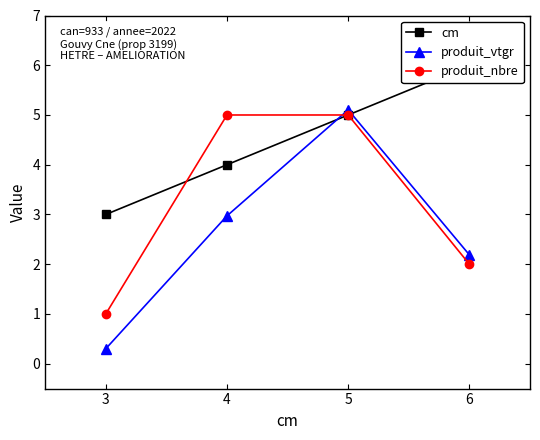

Which category has the lowest value in the produit_nbre series?

3